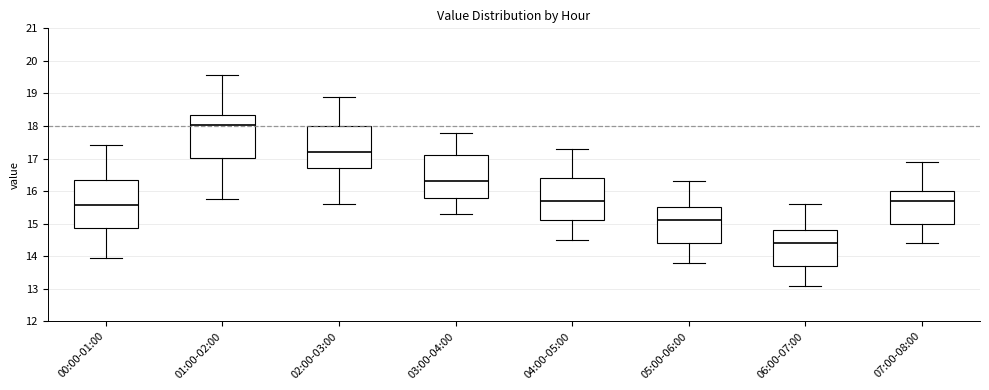

Reading left to right, read every box against the y-axis: the position of its median line, the range the box covers, and the ends of its whiskers. The values are not printed on the chart, so give them approximately, as read against the axis.

00:00-01:00: median 15.6, box 14.9 to 16.4, whiskers 14.0 to 17.4
01:00-02:00: median 18.0, box 17.0 to 18.4, whiskers 15.8 to 19.6
02:00-03:00: median 17.2, box 16.7 to 18.0, whiskers 15.6 to 18.9
03:00-04:00: median 16.3, box 15.8 to 17.1, whiskers 15.3 to 17.8
04:00-05:00: median 15.7, box 15.1 to 16.4, whiskers 14.5 to 17.3
05:00-06:00: median 15.1, box 14.4 to 15.5, whiskers 13.8 to 16.3
06:00-07:00: median 14.4, box 13.7 to 14.8, whiskers 13.1 to 15.6
07:00-08:00: median 15.7, box 15.0 to 16.0, whiskers 14.4 to 16.9